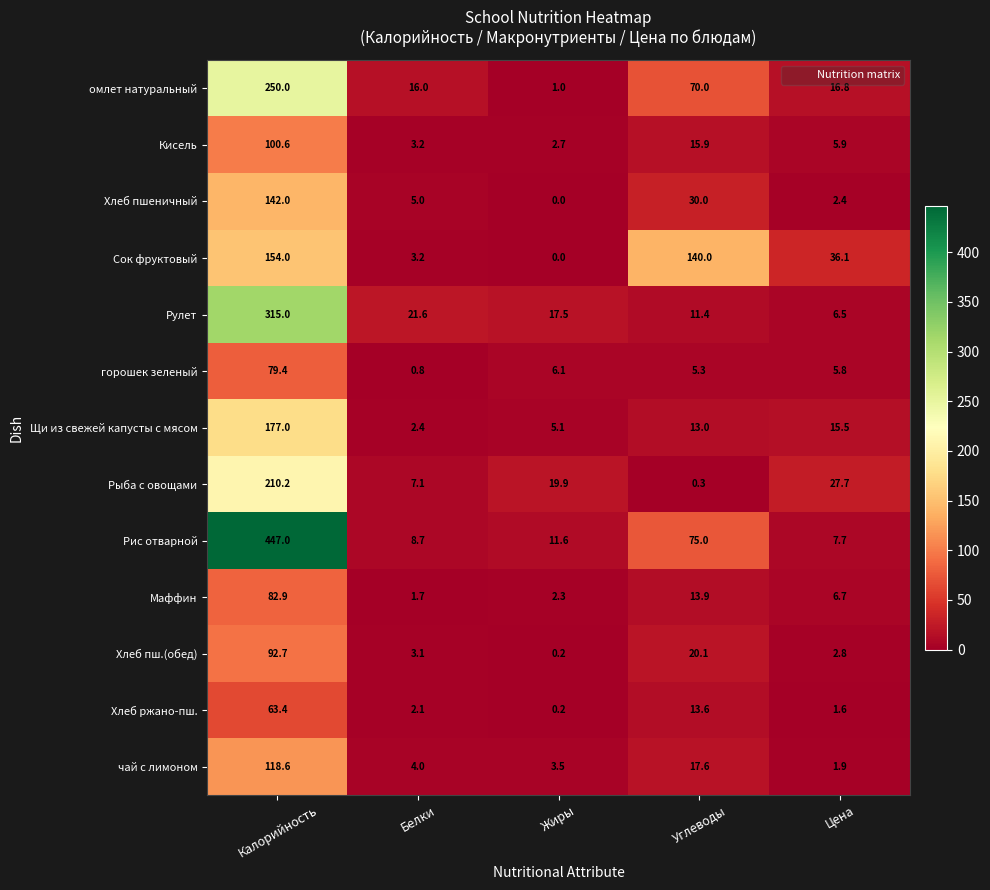

Between Калорийность and Цена, which series saw the biggest shift?

Рис отварной